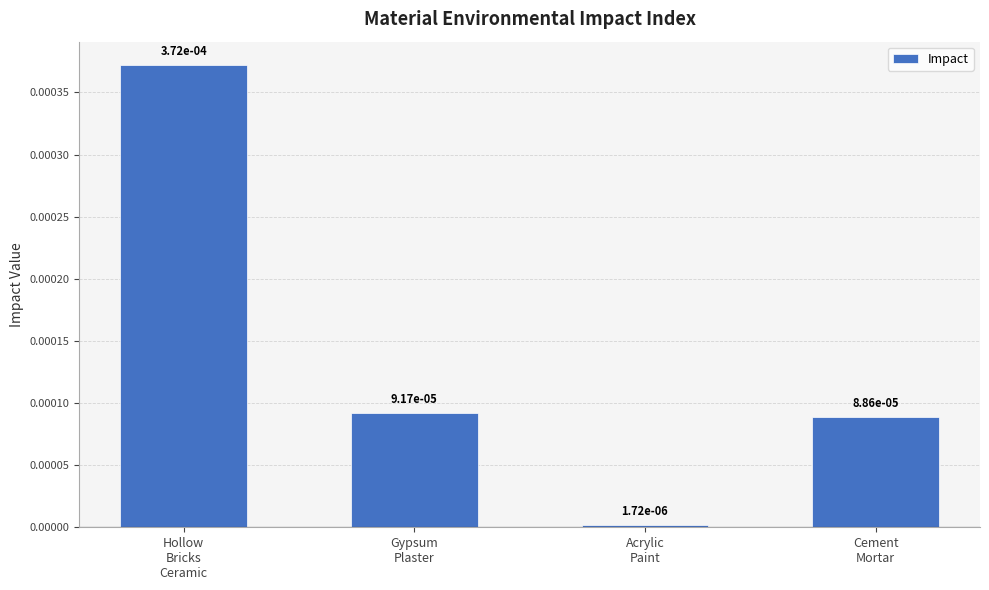

Rank the categories by value from highest to lowest.

Hollow
Bricks
Ceramic, Gypsum
Plaster, Cement
Mortar, Acrylic
Paint